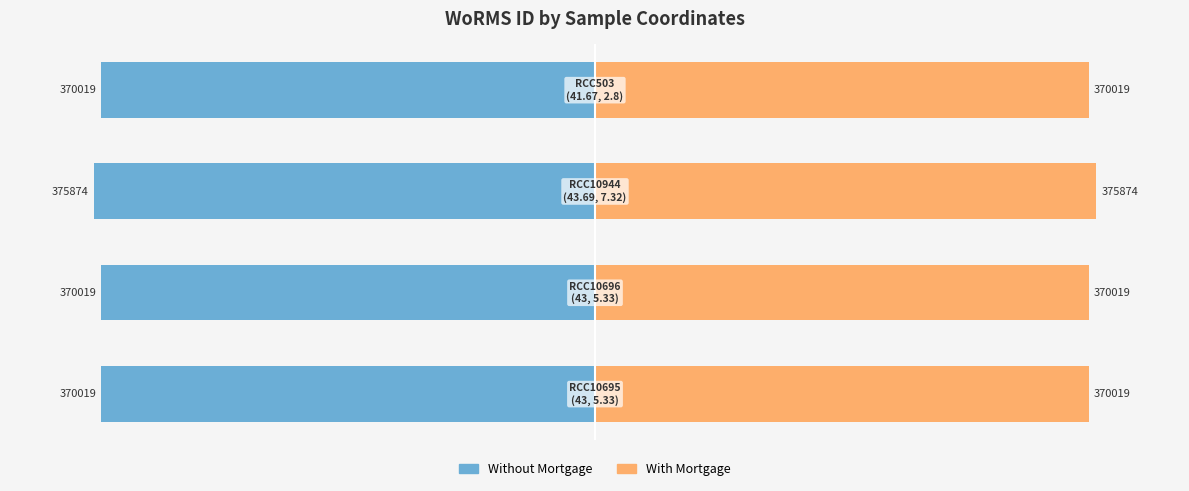

Which series has the widest spread of values?

Without Mortgage